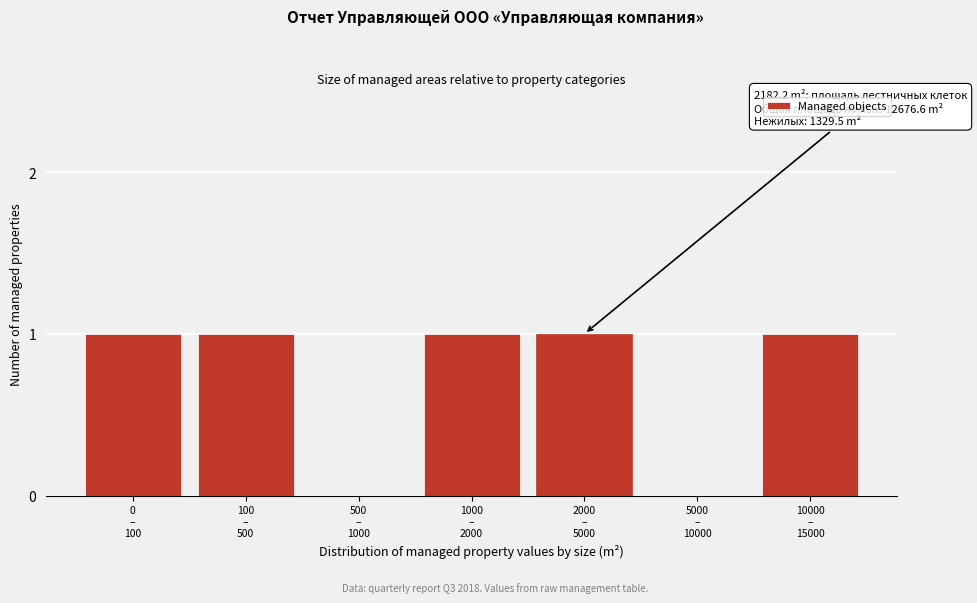

What is the sum of all values?

5